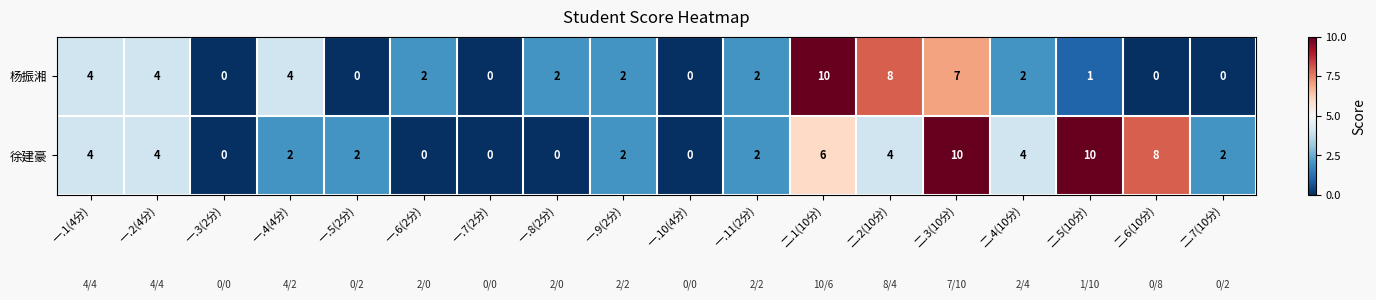

What is the difference between the highest and lowest values at 二.1(10分)?

4